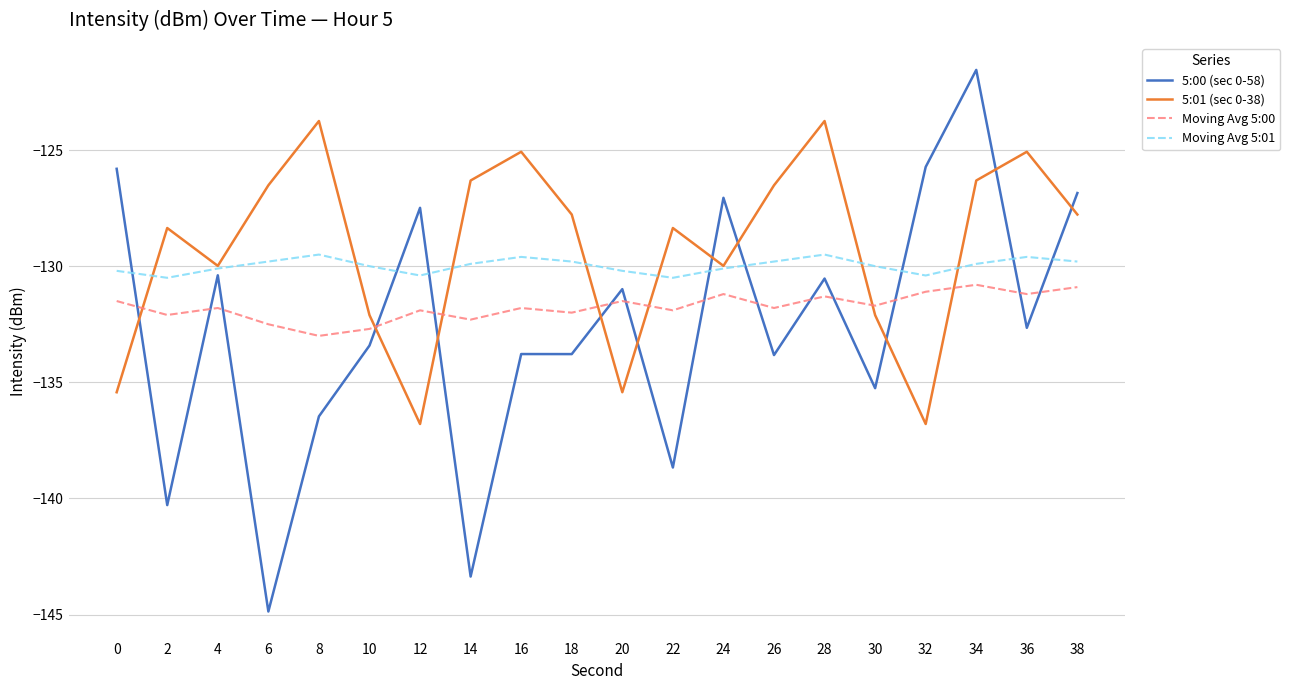

How many times do 5:01 (sec 0-38) and Moving Avg 5:00 cross each other?

7